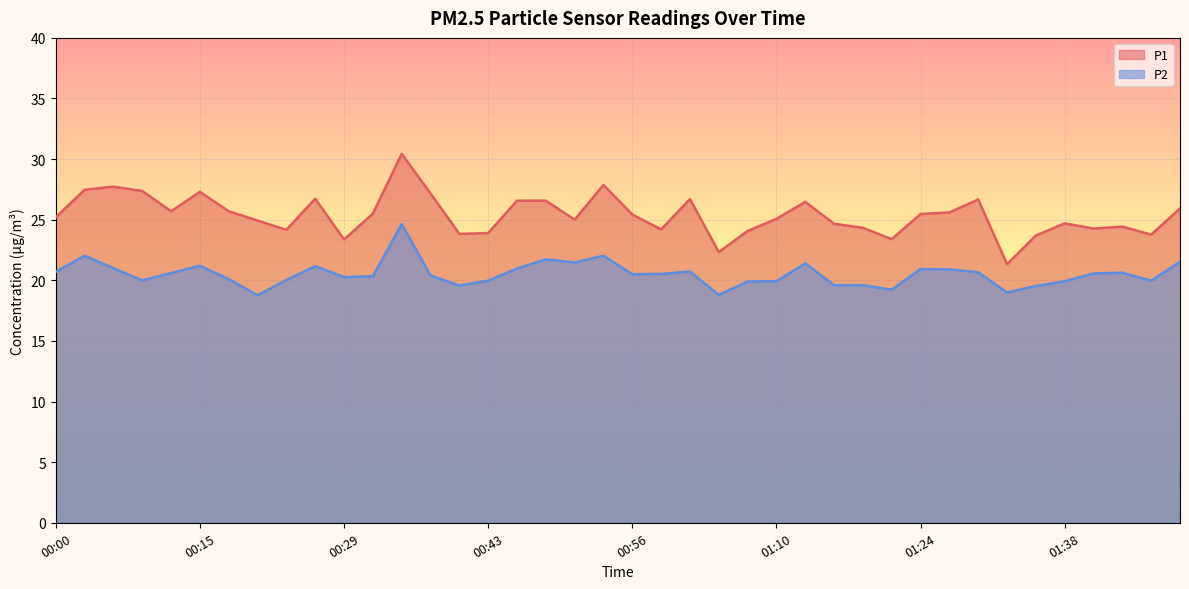

At which category does P1 reach its first local valley?

00:12